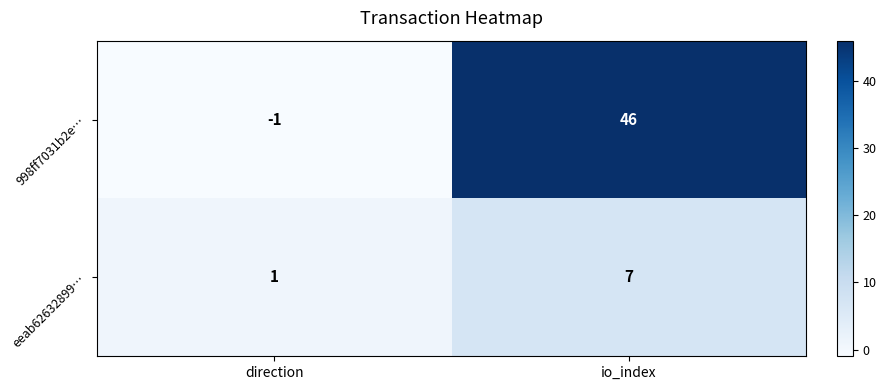

Reading left to right, what are all the values shown in this chart?

998ff7031b2e…: direction=-1	io_index=46
eeab62632899…: direction=1	io_index=7